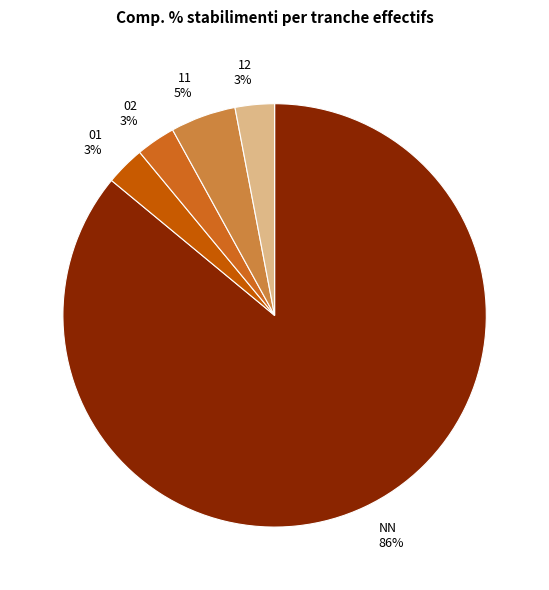

Do 11 5% and NN 86% together represent more than half of the pie?

Yes